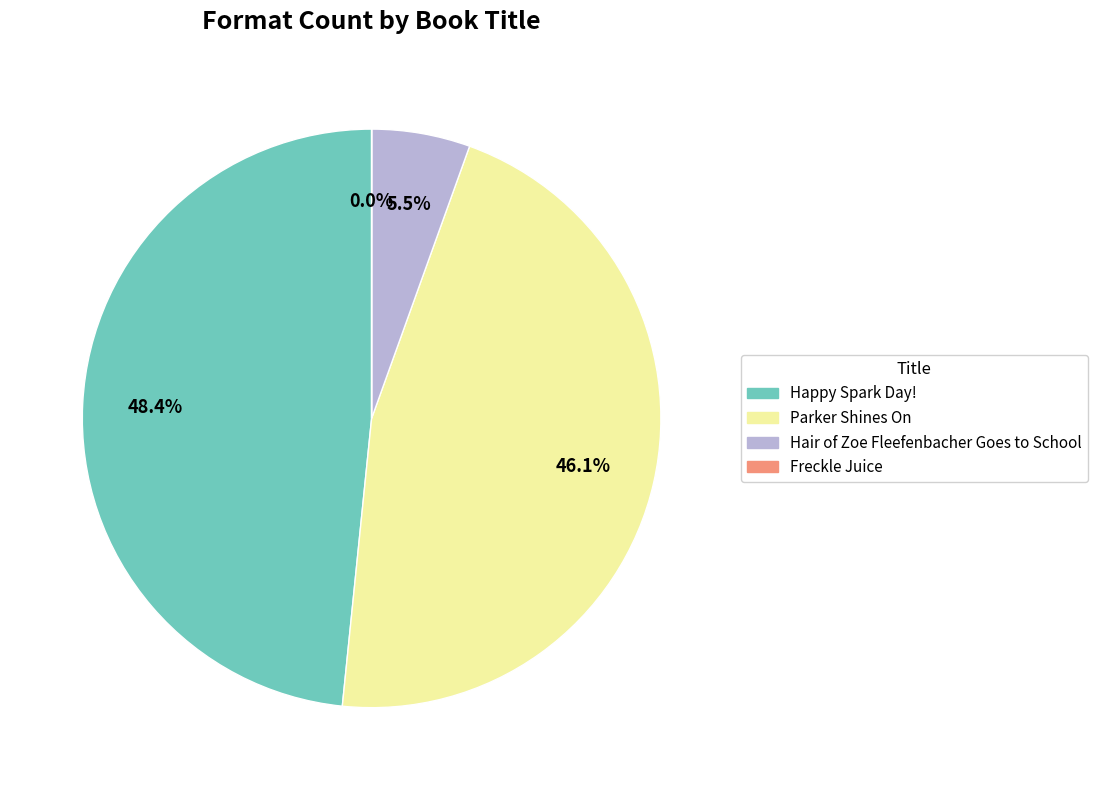

To the nearest percent, what is the difference between the Happy Spark Day! and Parker Shines On slice percentages?

2%